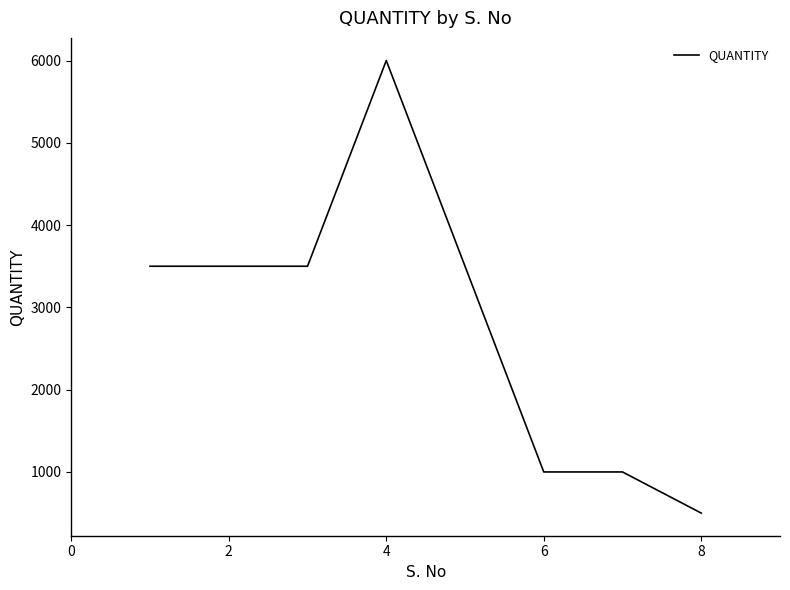

What is the sum of all values?

22500